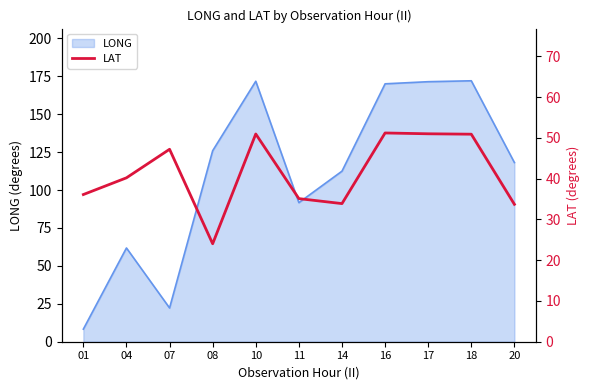

Where is the data nearest to the value 37?

01